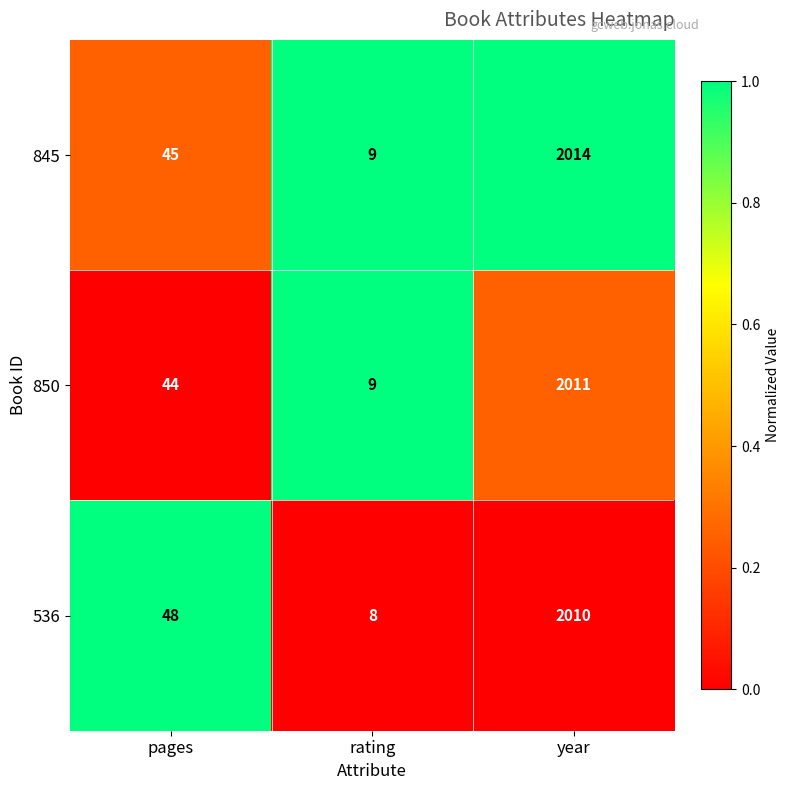

The 845 series shows 554 at year. True or false?

False